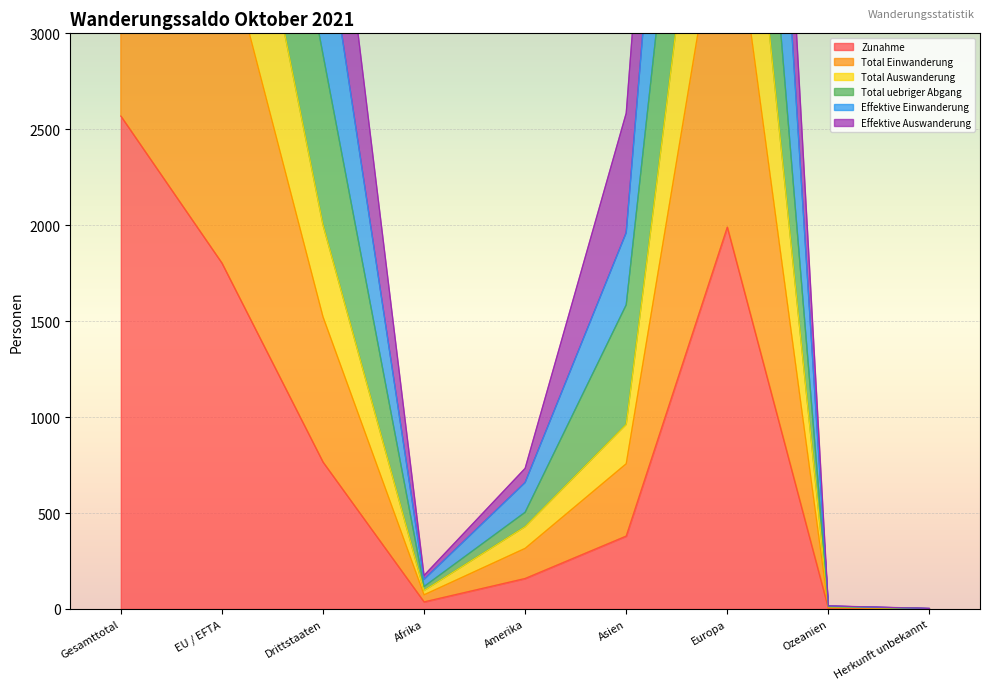

Between Drittstaaten and Amerika, which series saw the biggest shift?

Effektive Einwanderung